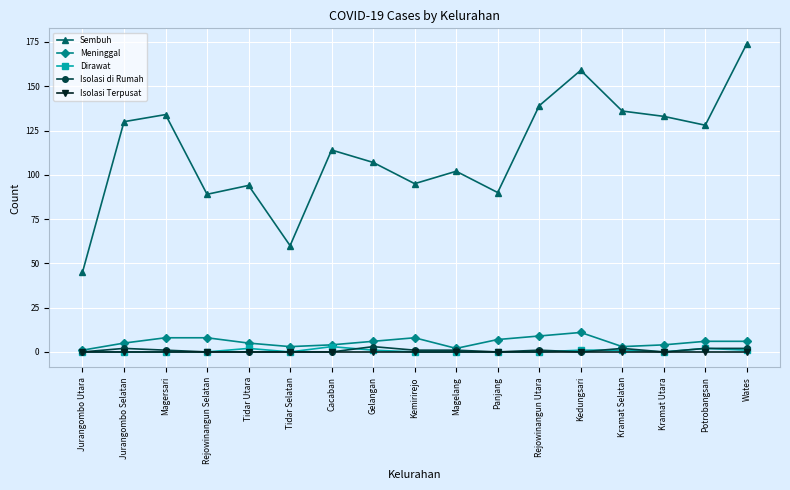

What is the average value of the Sembuh series?

113